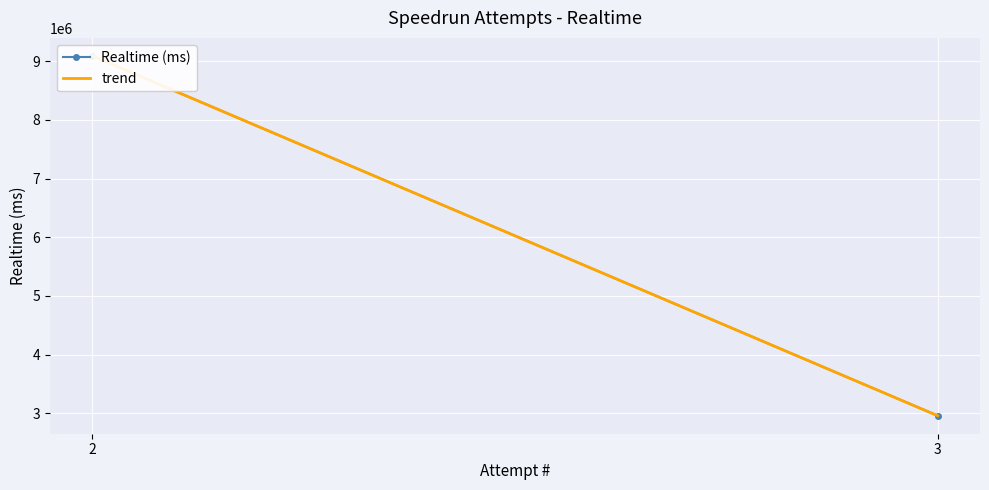

Is it true that the value at 2 is 9090196?

True